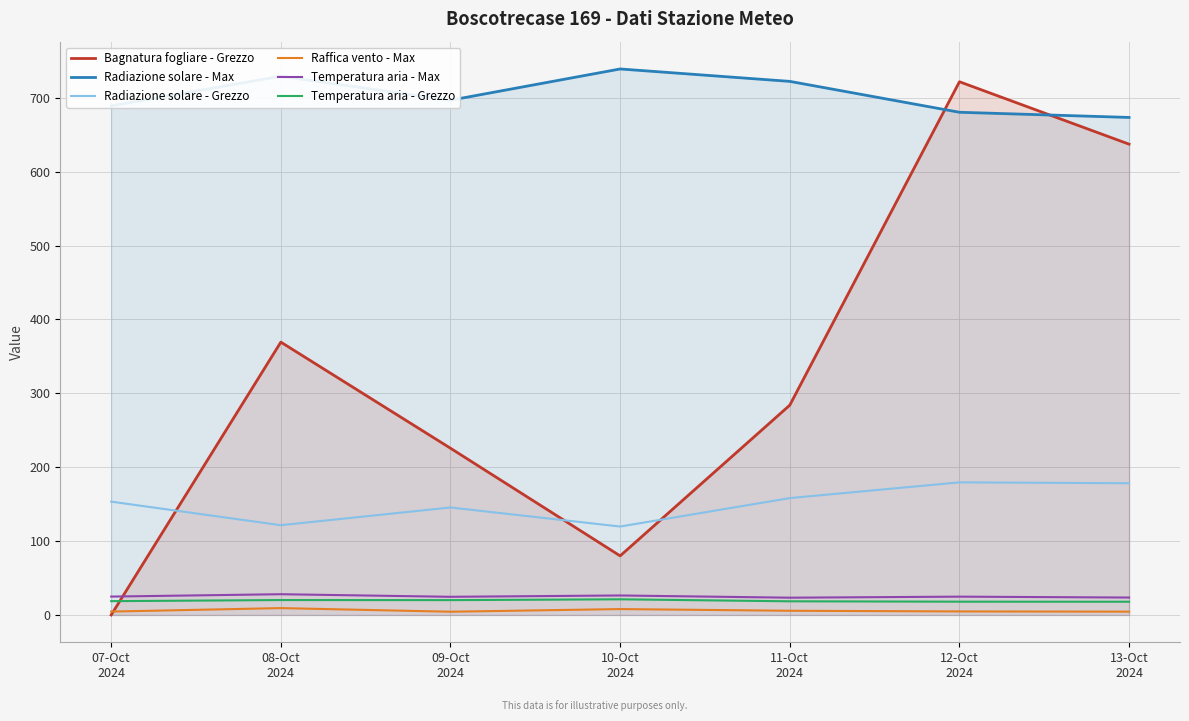

Where is the first local minimum for Bagnatura fogliare - Grezzo?

10-Oct
2024